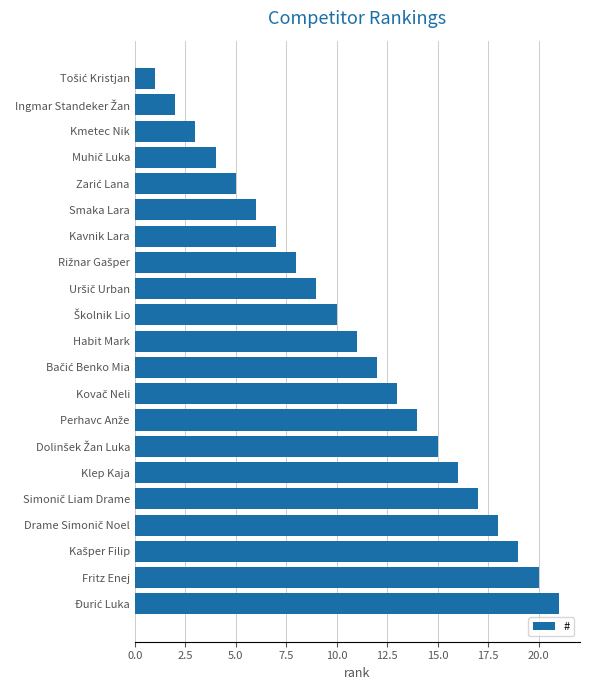

What is the difference between the maximum and minimum values?

20